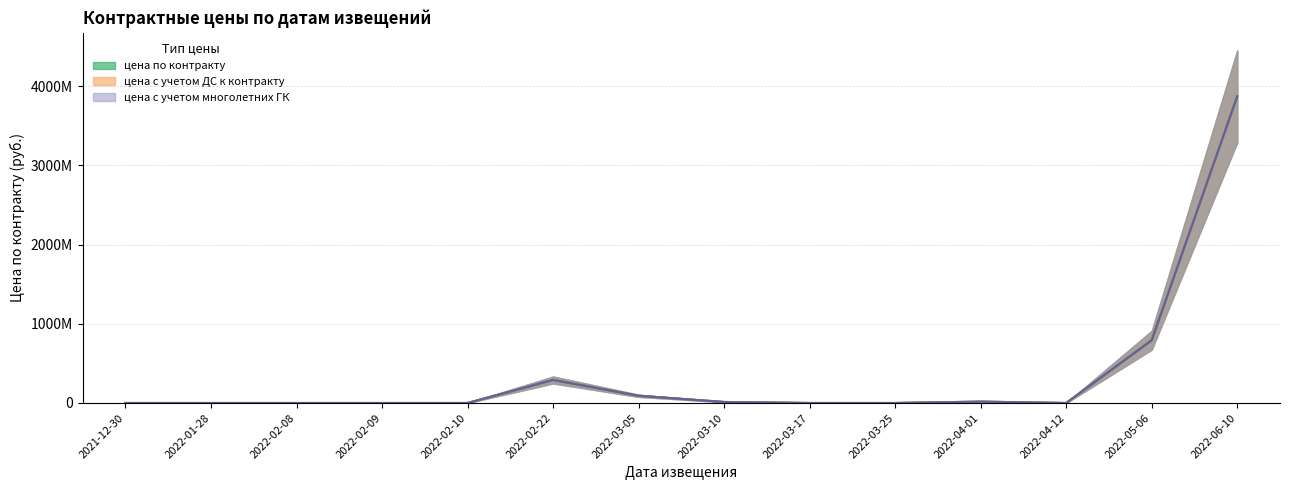

True or false: цена по контракту has a value of 3877954.6 at 2022-03-10.

False